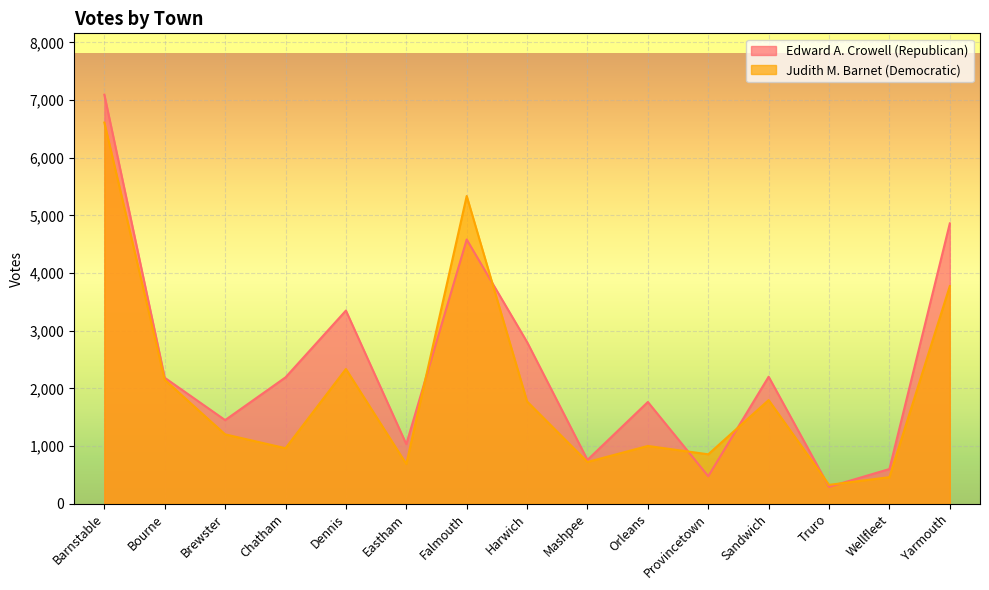

Reading left to right, list all the values displayed in this chart.

Edward A. Crowell (Republican): 7092	2185	1451	2192	3350	1034	4582	2804	761	1765	478	2203	294	603	4861
Judith M. Barnet (Democratic): 6609	2149	1204	964	2337	690	5336	1774	725	1003	858	1798	328	462	3774